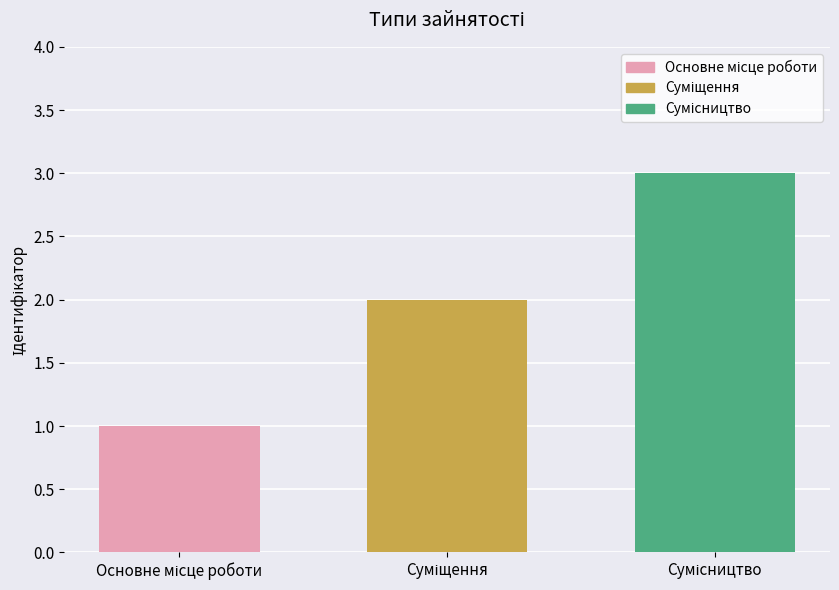

What is the sum of all values?

6